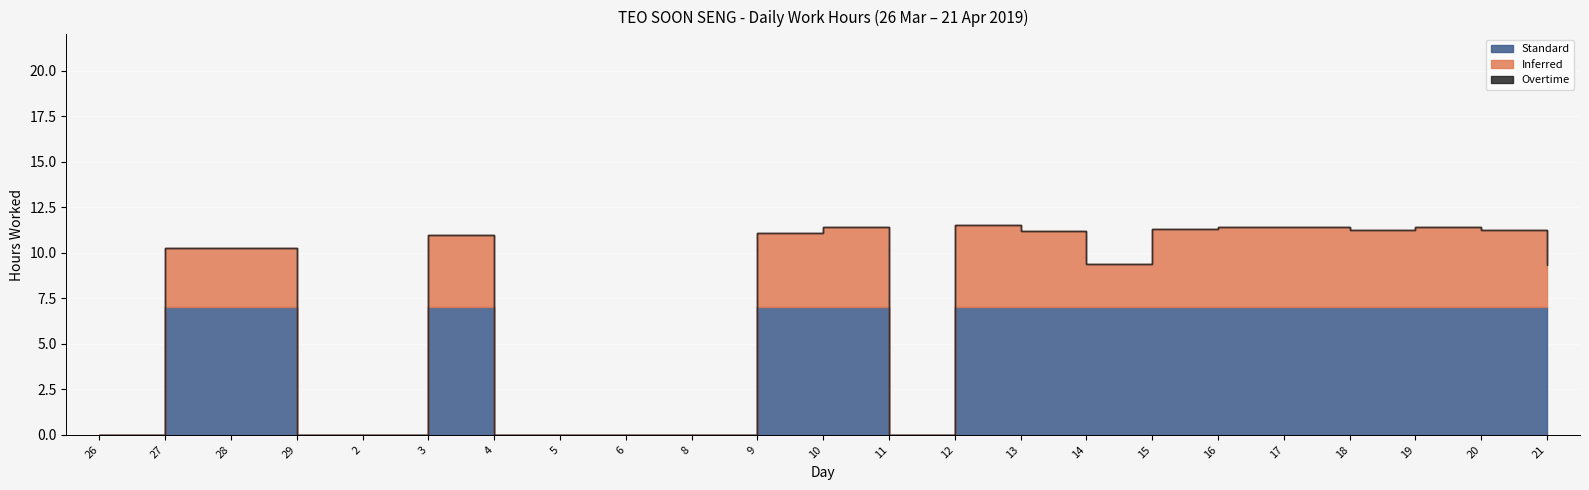

What is the average value of the Standard series?

4.6